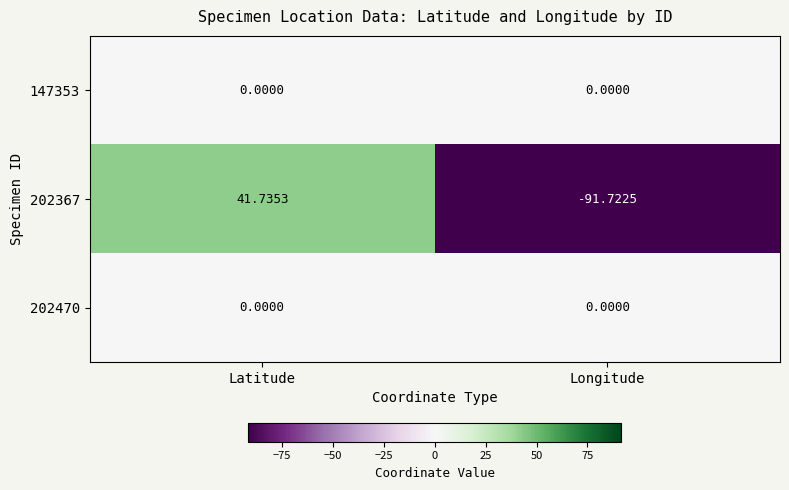

At which label does 202367 reach its peak?

Latitude